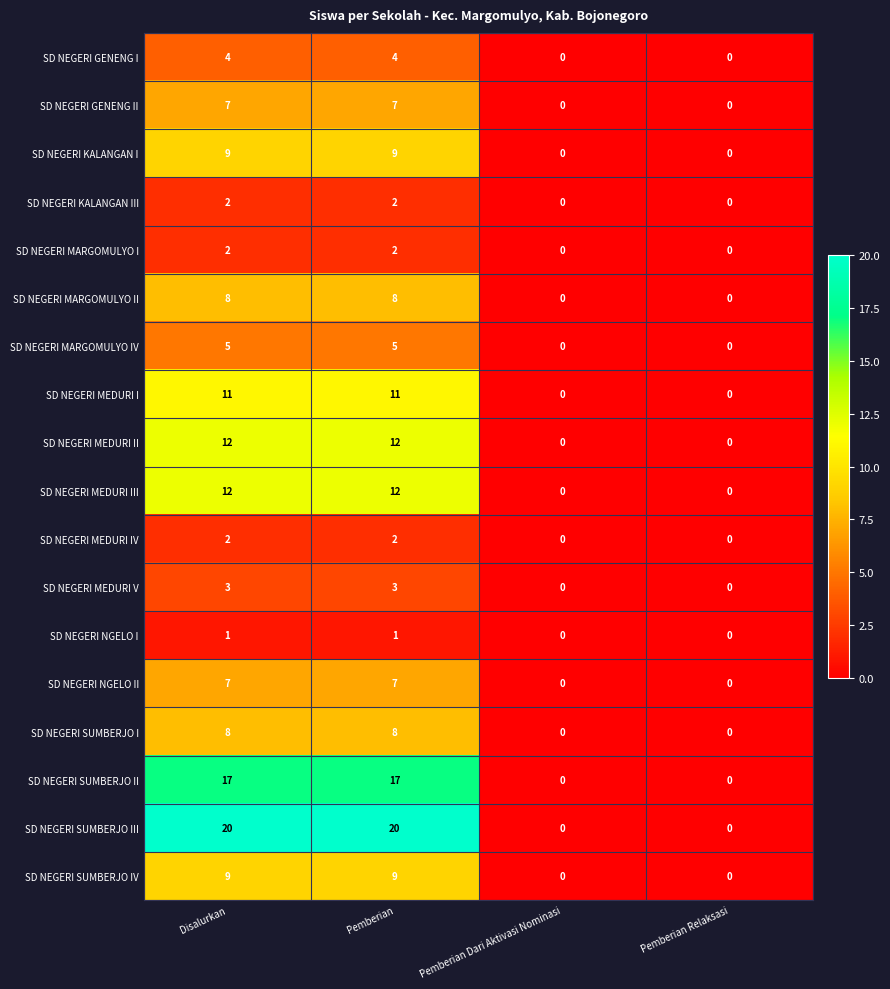

What is the difference between the second highest and second lowest values in the SD NEGERI SUMBERJO II series?

17